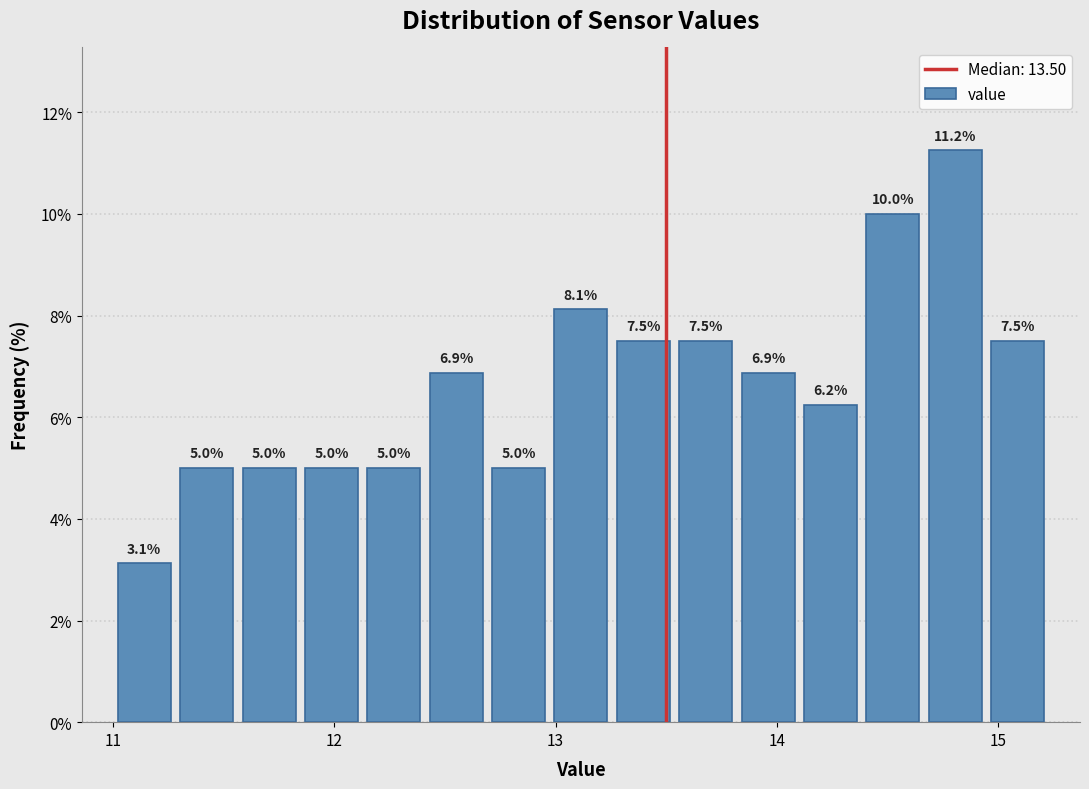

Around what value on the x-axis is the tallest bar? Give the approximate position of its centre, as read against the axis.

14.8